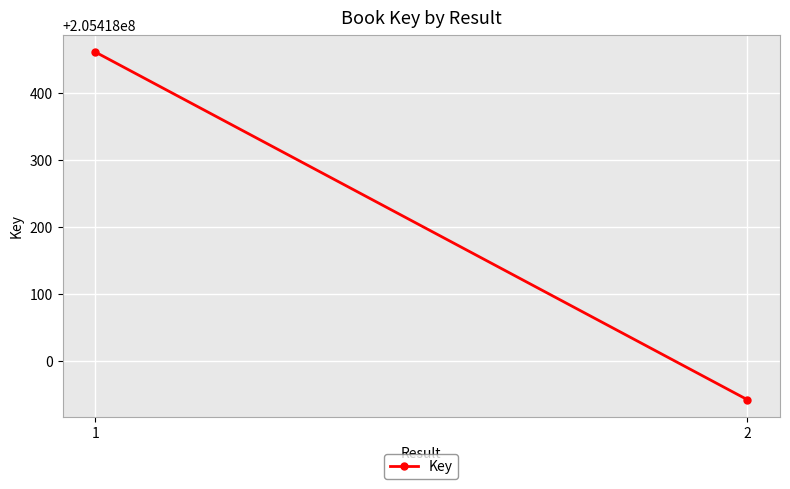

Which label corresponds to the largest value in the chart?

1